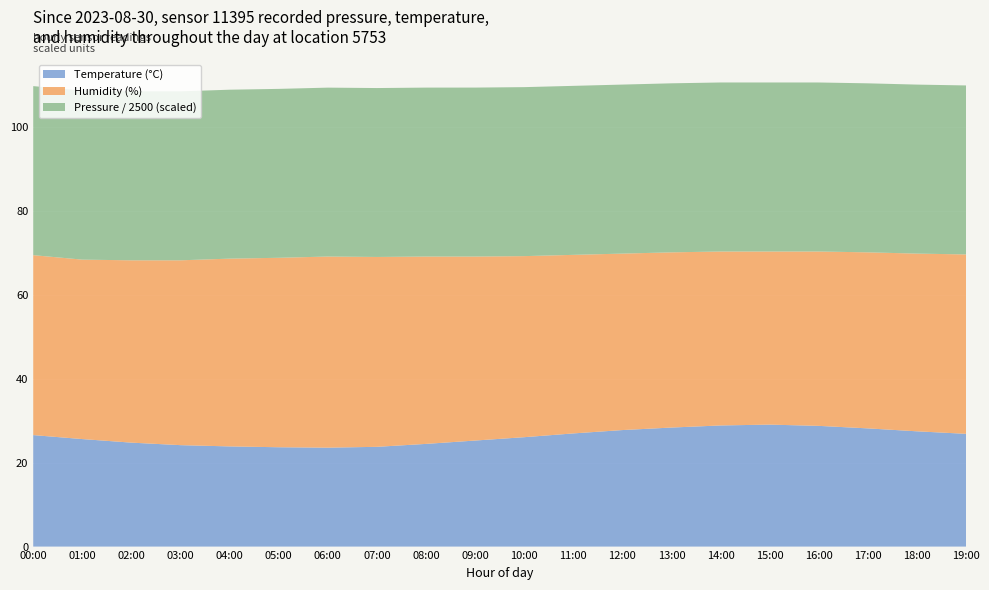

Reading left to right, list all the values displayed in this chart.

Temperature (°C): 00:00=26.6	01:00=25.6	02:00=24.8	03:00=24.2	04:00=23.9	05:00=23.7	06:00=23.6	07:00=23.8	08:00=24.5	09:00=25.3	10:00=26.1	11:00=27.0	12:00=27.8	13:00=28.4	14:00=28.9	15:00=29.1	16:00=28.8	17:00=28.2	18:00=27.5	19:00=26.9
Humidity (%): 00:00=42.9	01:00=42.8	02:00=43.5	03:00=44.1	04:00=44.8	05:00=45.2	06:00=45.6	07:00=45.3	08:00=44.7	09:00=43.9	10:00=43.2	11:00=42.6	12:00=42.1	13:00=41.8	14:00=41.5	15:00=41.3	16:00=41.6	17:00=42.0	18:00=42.4	19:00=42.8
Pressure / 2500 (scaled): 00:00=40.3	01:00=40.3	02:00=40.3	03:00=40.3	04:00=40.3	05:00=40.3	06:00=40.3	07:00=40.2	08:00=40.2	09:00=40.2	10:00=40.2	11:00=40.2	12:00=40.2	13:00=40.2	14:00=40.2	15:00=40.2	16:00=40.2	17:00=40.1	18:00=40.1	19:00=40.1